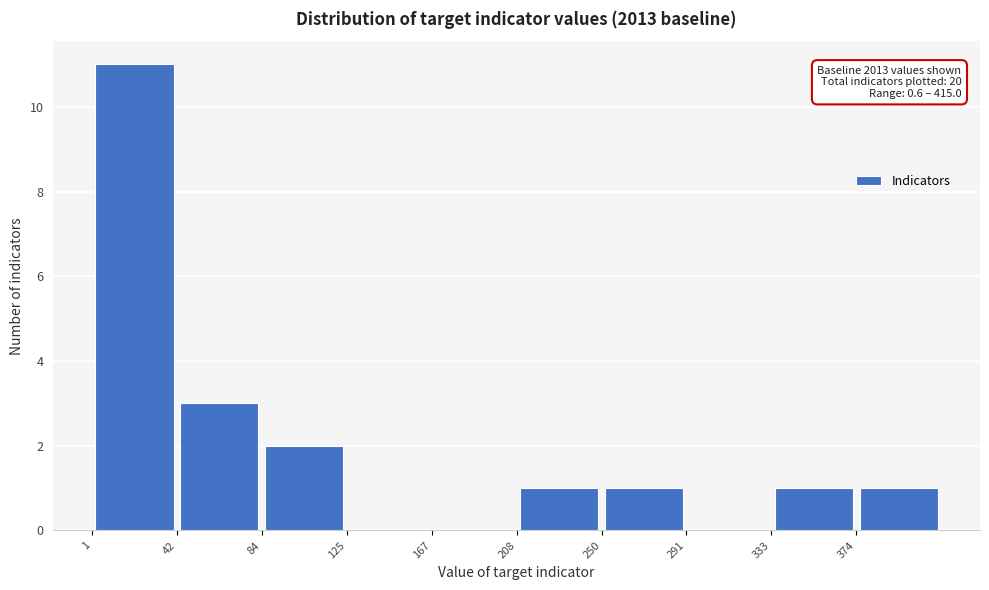

Over which range of the x-axis is the bar tallest?

0 to 40